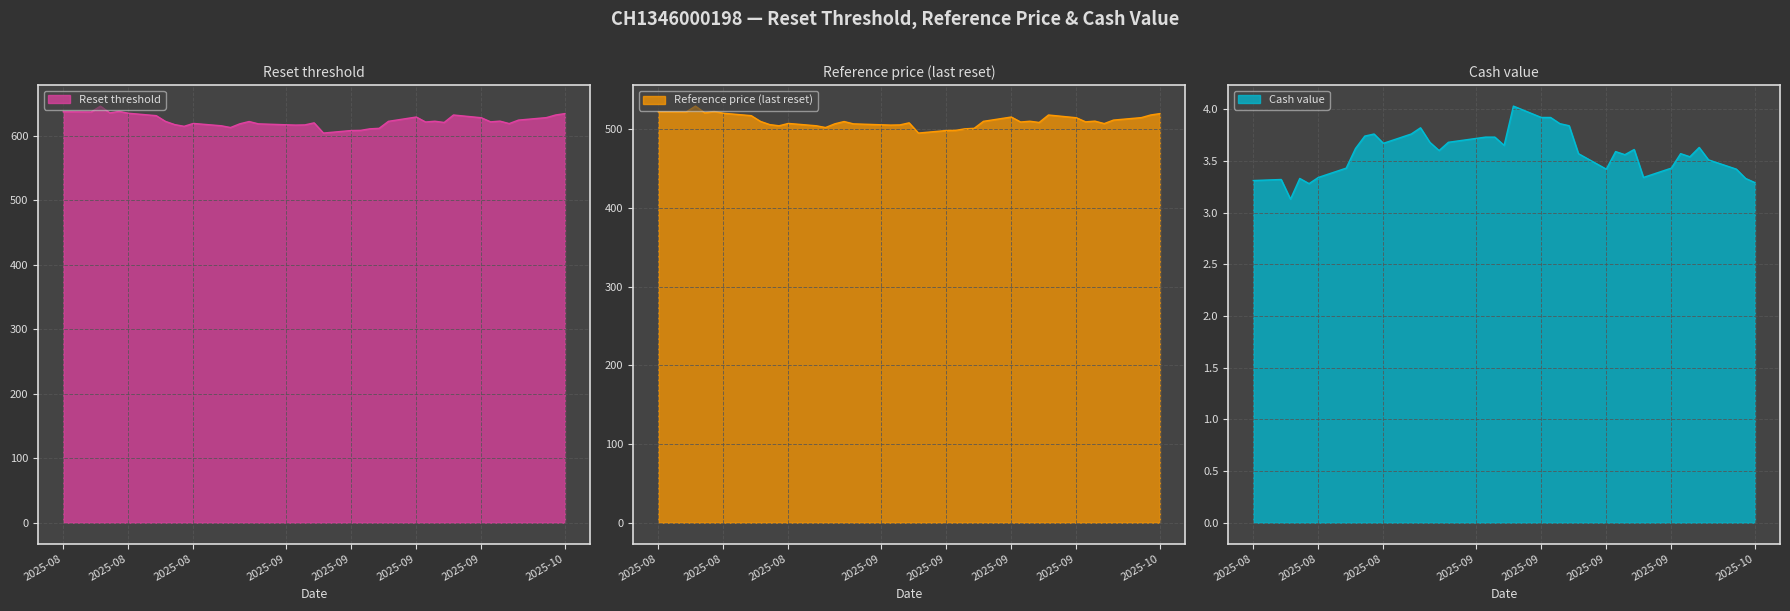

True or false: Cash value and Reference price (last reset) intersect in this chart.

False